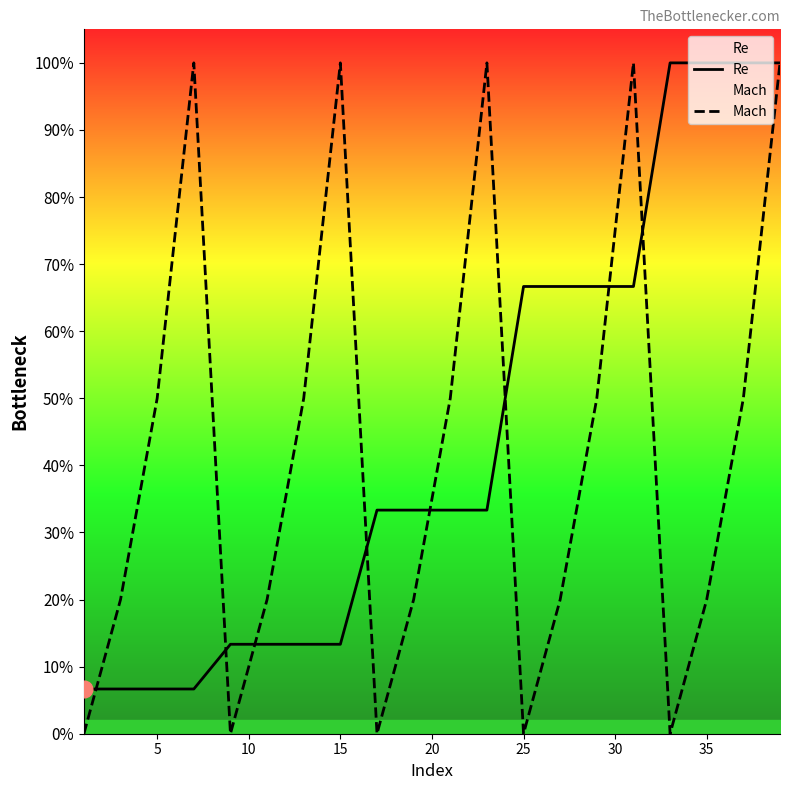

What is the difference between the maximum and minimum values in the Mach series?

100.0